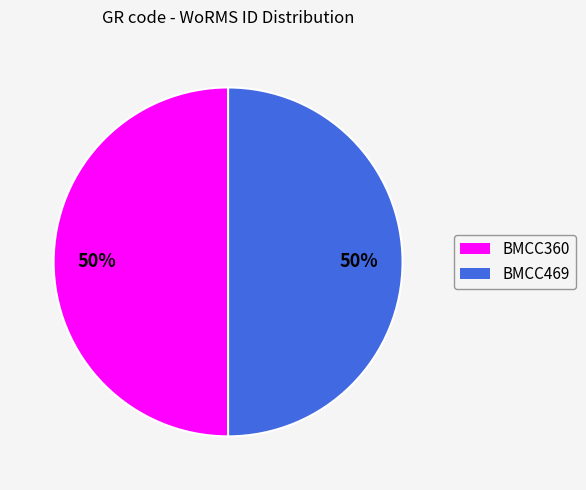

What percentage is the BMCC360 slice, to the nearest percent?

50%